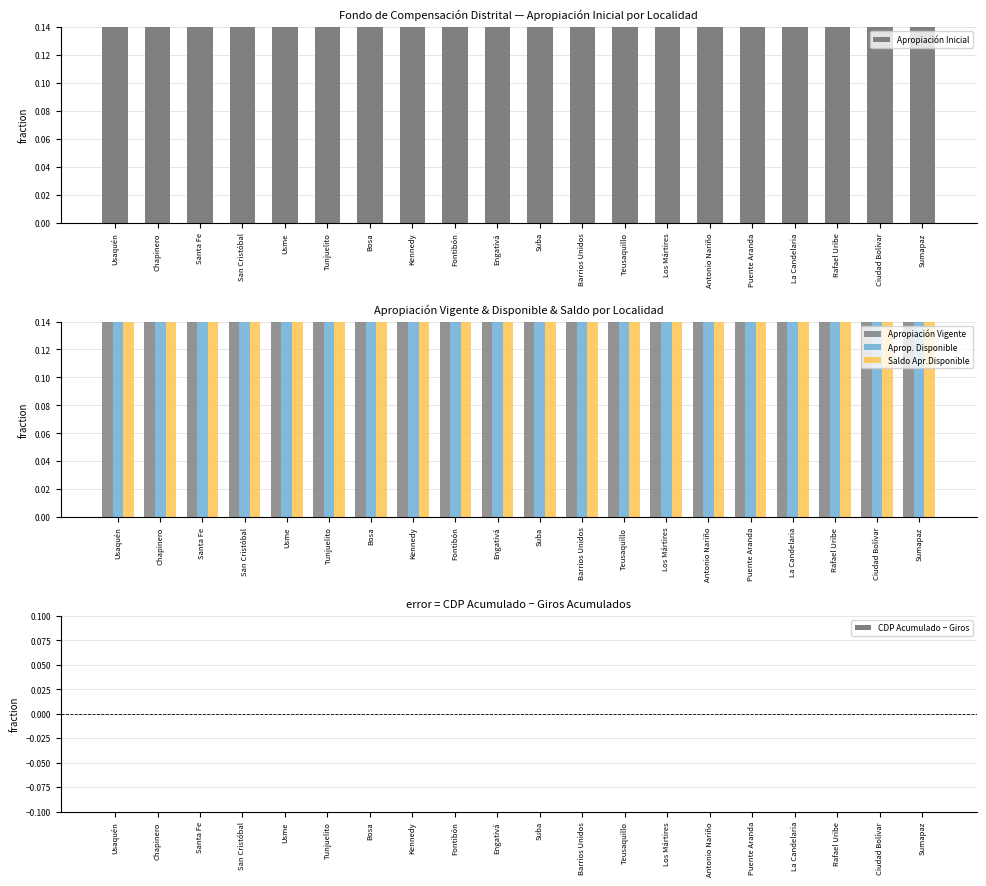

What are all the series names shown in the legend?

Apropiación Inicial, Apropiación Vigente, Aprop. Disponible, Saldo Apr.Disponible, CDP Acumulado − Giros